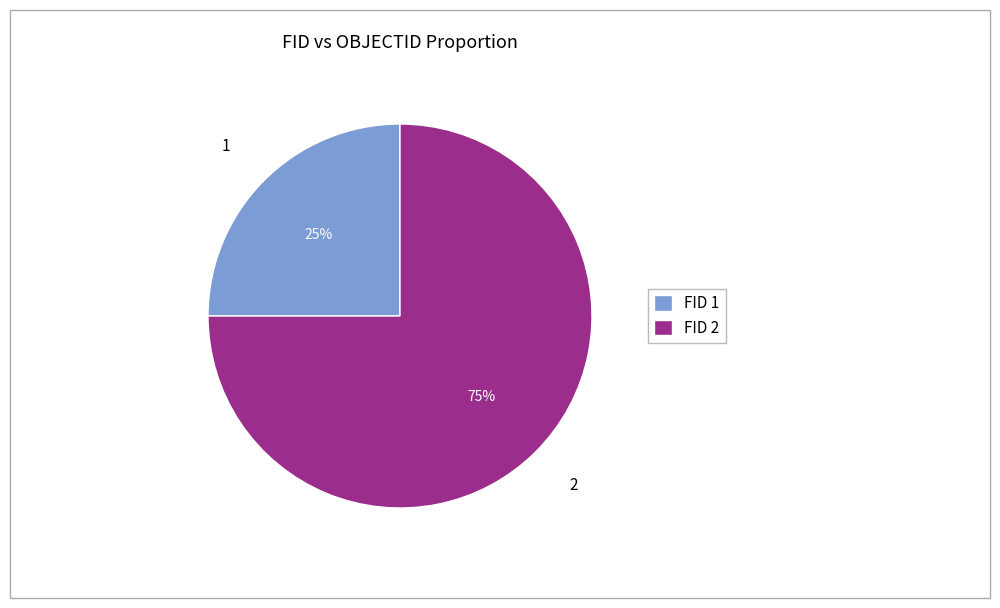

Which slice is the smallest?

1